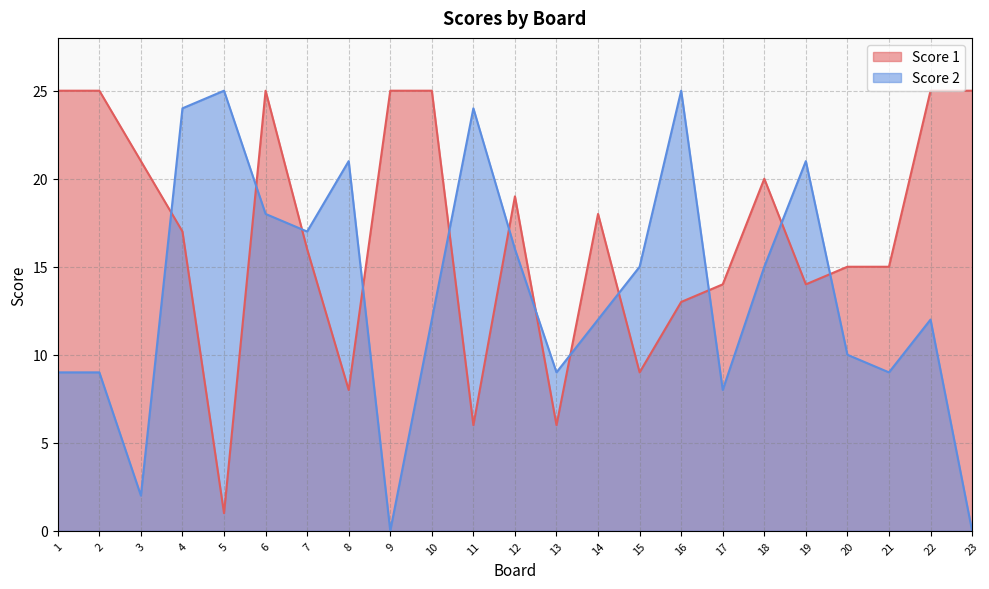

What is the spread (max minus min) of values at 19?

7